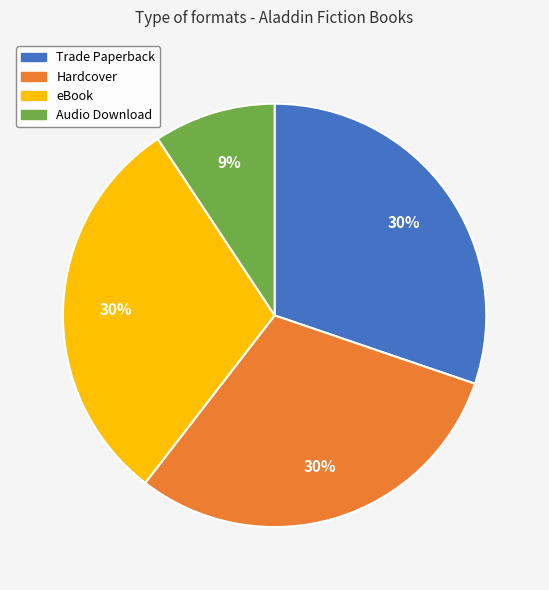

Is it true that Hardcover is 23% of the pie?

False